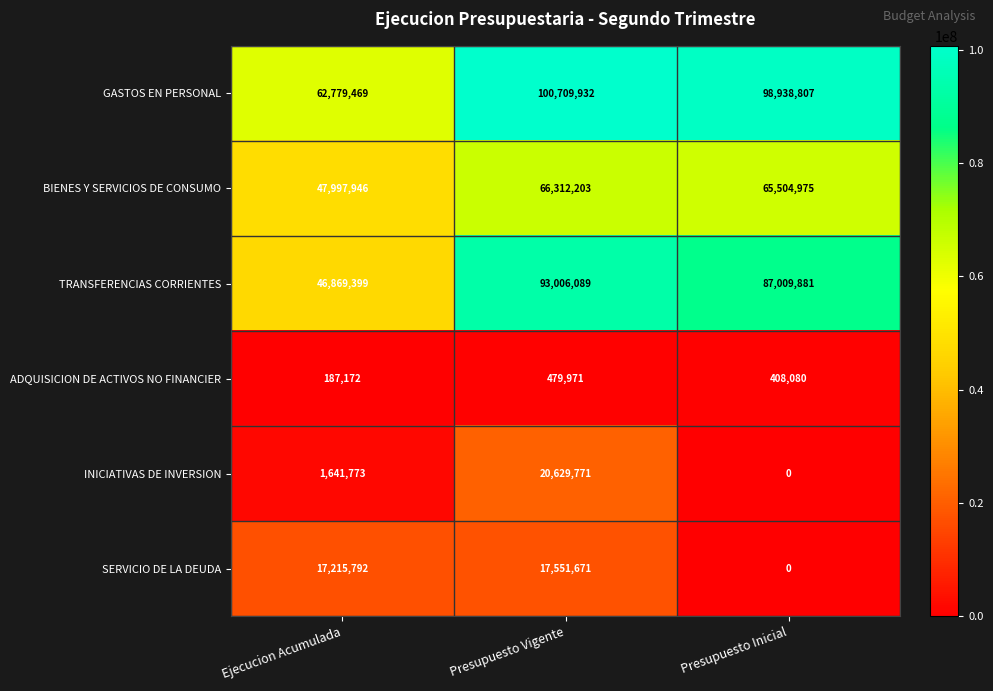

What is the approximate value of BIENES Y SERVICIOS DE CONSUMO at Presupuesto Vigente?

66312203